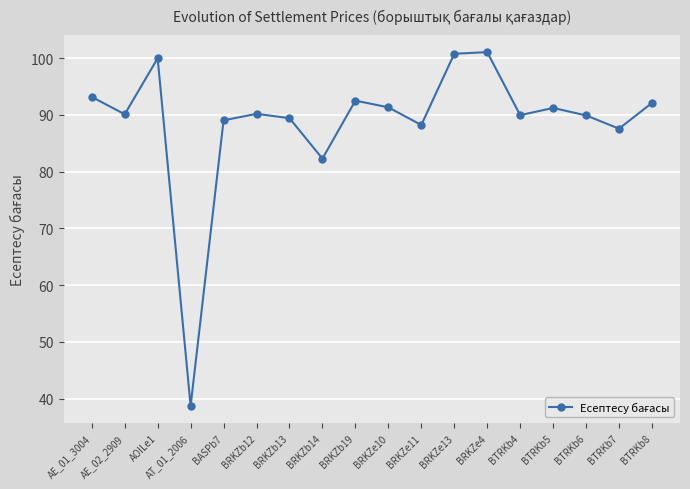

What value does the data have at BTRKb4?

90.0